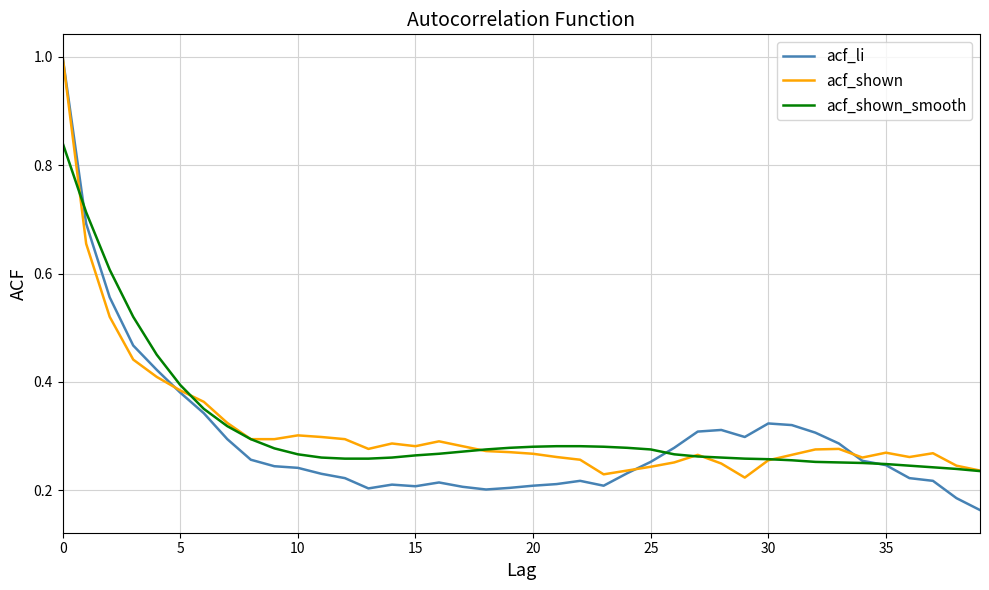

Which series has the largest range (max minus min)?

acf_li